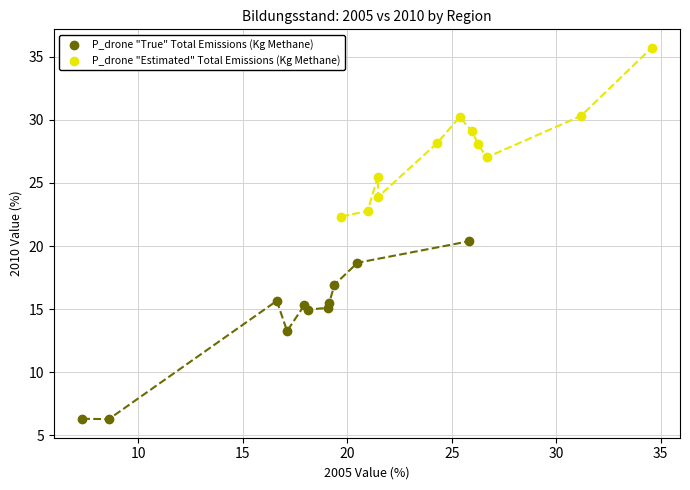

Which series contains the highest Y value?

P_drone "Estimated" Total Emissions (Kg Methane)